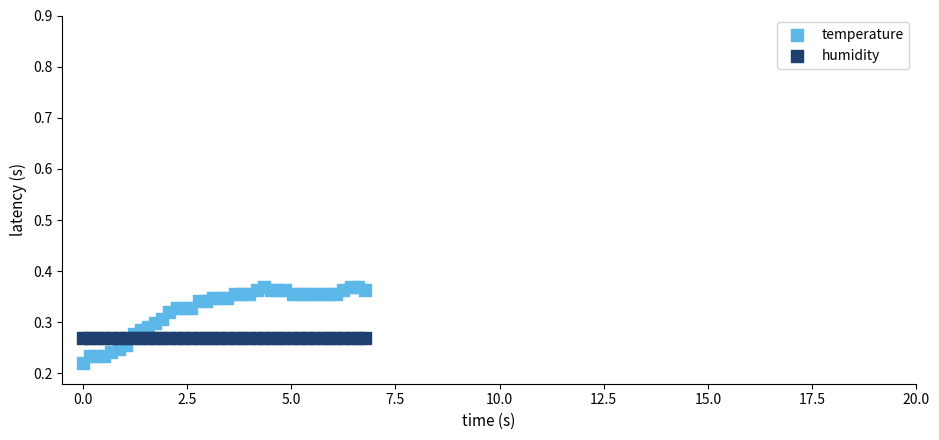

Which series contains the highest Y value?

temperature